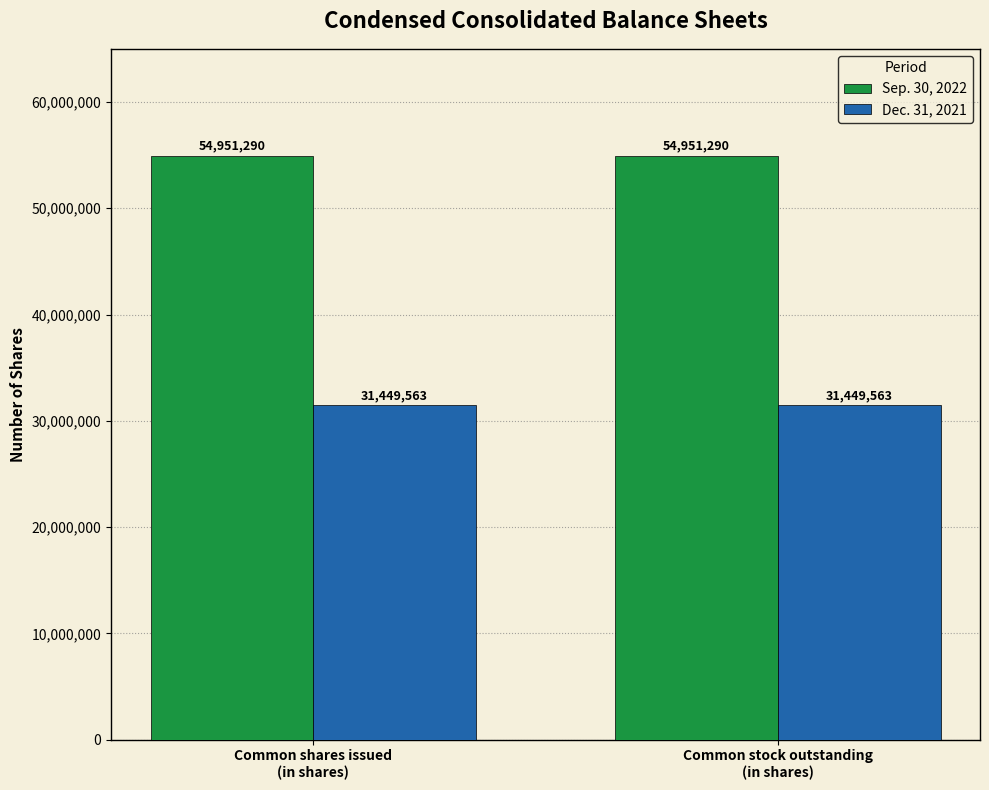

Are the bars grouped side by side (vs. stacked)?

Yes